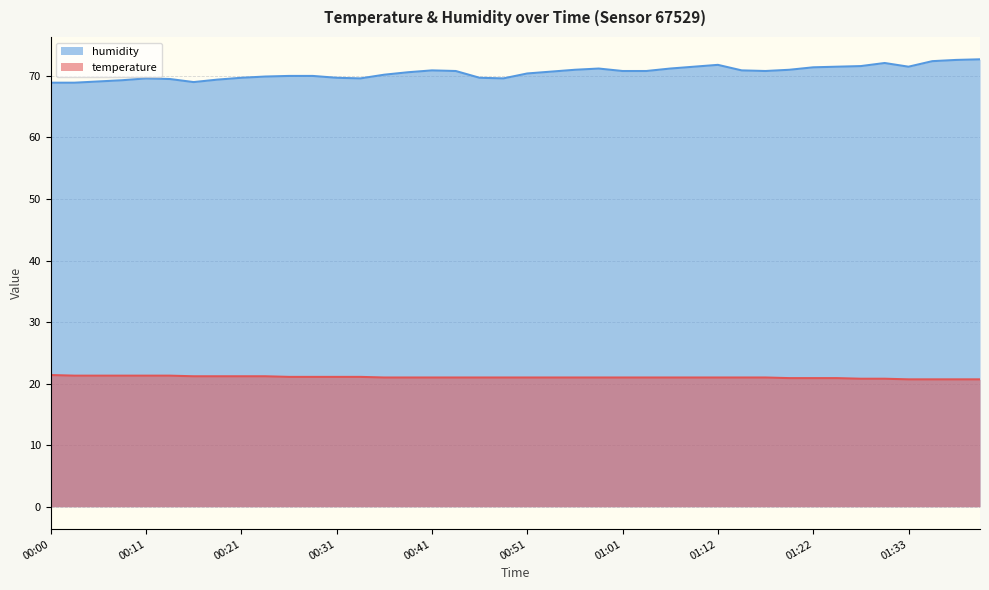

Reading left to right, list all the values displayed in this chart.

temperature: 00:00=21.4	00:03=21.3	00:05=21.3	00:08=21.3	00:11=21.3	00:13=21.3	00:16=21.2	00:18=21.2	00:21=21.2	00:23=21.2	00:26=21.1	00:28=21.1	00:31=21.1	00:33=21.1	00:36=21.0	00:38=21.0	00:41=21.0	00:43=21.0	00:46=21.0	00:48=21.0	00:51=21.0	00:54=21.0	00:56=21.0	00:59=21.0	01:01=21.0	01:04=21.0	01:06=21.0	01:09=21.0	01:12=21.0	01:15=21.0	01:17=21.0	01:20=20.9	01:22=20.9	01:25=20.9	01:27=20.8	01:30=20.8	01:33=20.7	01:35=20.7	01:38=20.7	01:40=20.7
humidity: 00:00=68.9	00:03=68.9	00:05=69.1	00:08=69.3	00:11=69.6	00:13=69.5	00:16=69.0	00:18=69.4	00:21=69.7	00:23=69.9	00:26=70.0	00:28=70.0	00:31=69.7	00:33=69.6	00:36=70.2	00:38=70.6	00:41=70.9	00:43=70.8	00:46=69.7	00:48=69.6	00:51=70.4	00:54=70.7	00:56=71.0	00:59=71.2	01:01=70.8	01:04=70.8	01:06=71.2	01:09=71.5	01:12=71.8	01:15=70.9	01:17=70.8	01:20=71.0	01:22=71.4	01:25=71.5	01:27=71.6	01:30=72.1	01:33=71.5	01:35=72.4	01:38=72.6	01:40=72.7